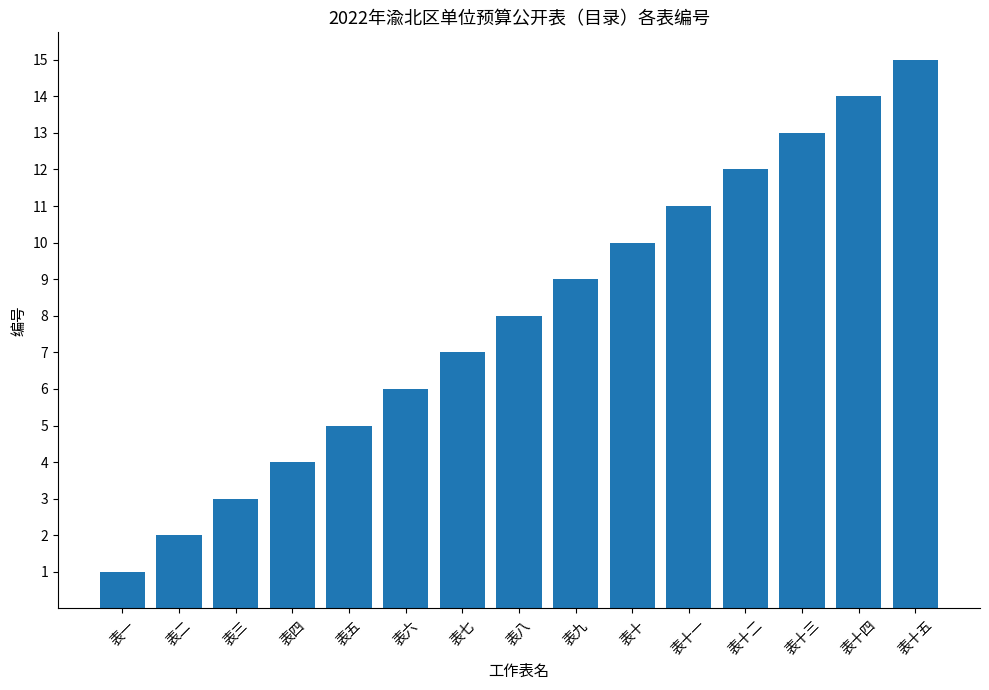

At which category does the chart reach its minimum across all series?

表一